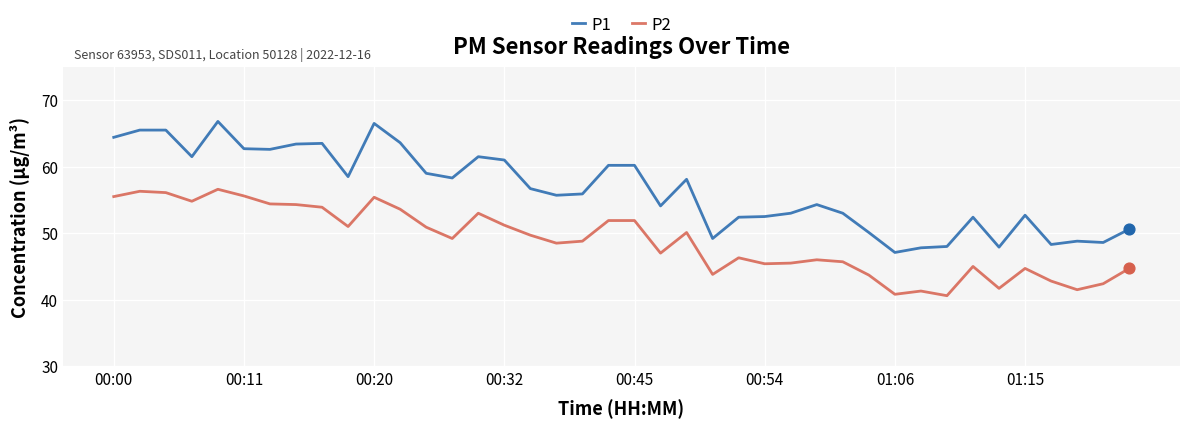

Which series has the largest total across all categories?

P1